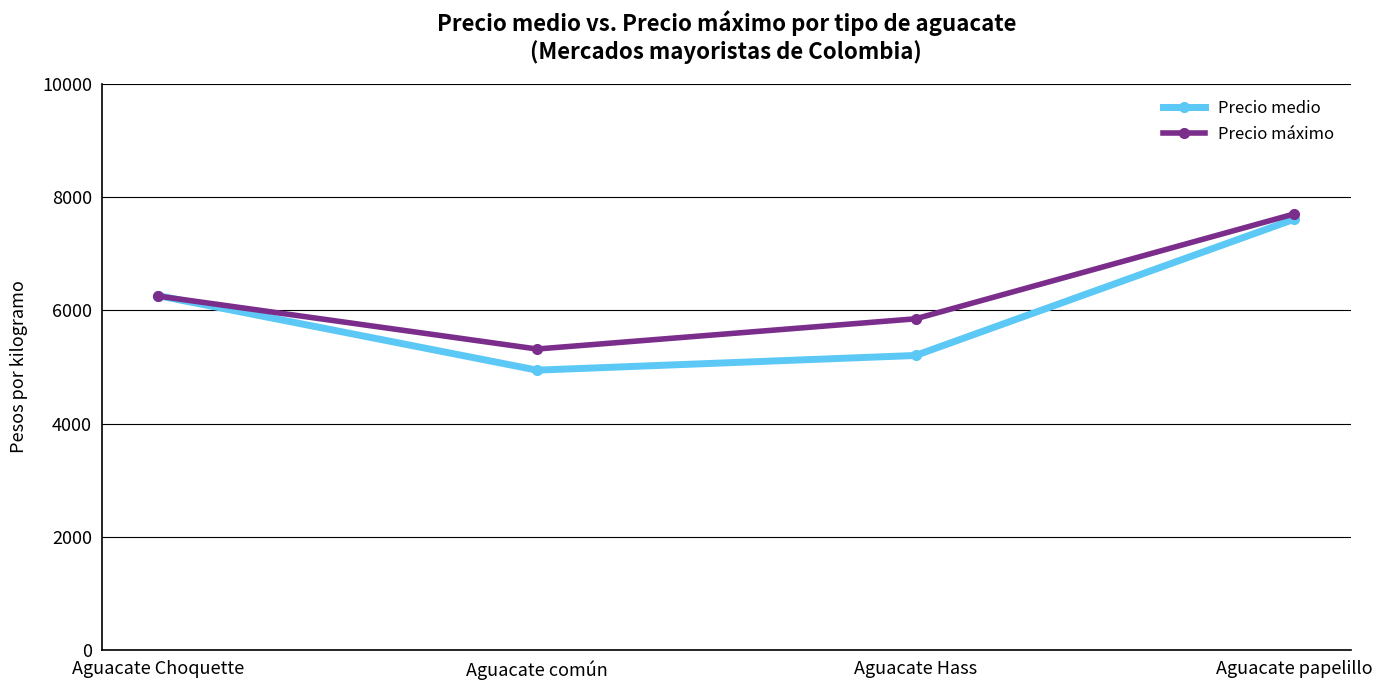

What is the difference between the second highest and minimum values in the Precio medio series?

1313